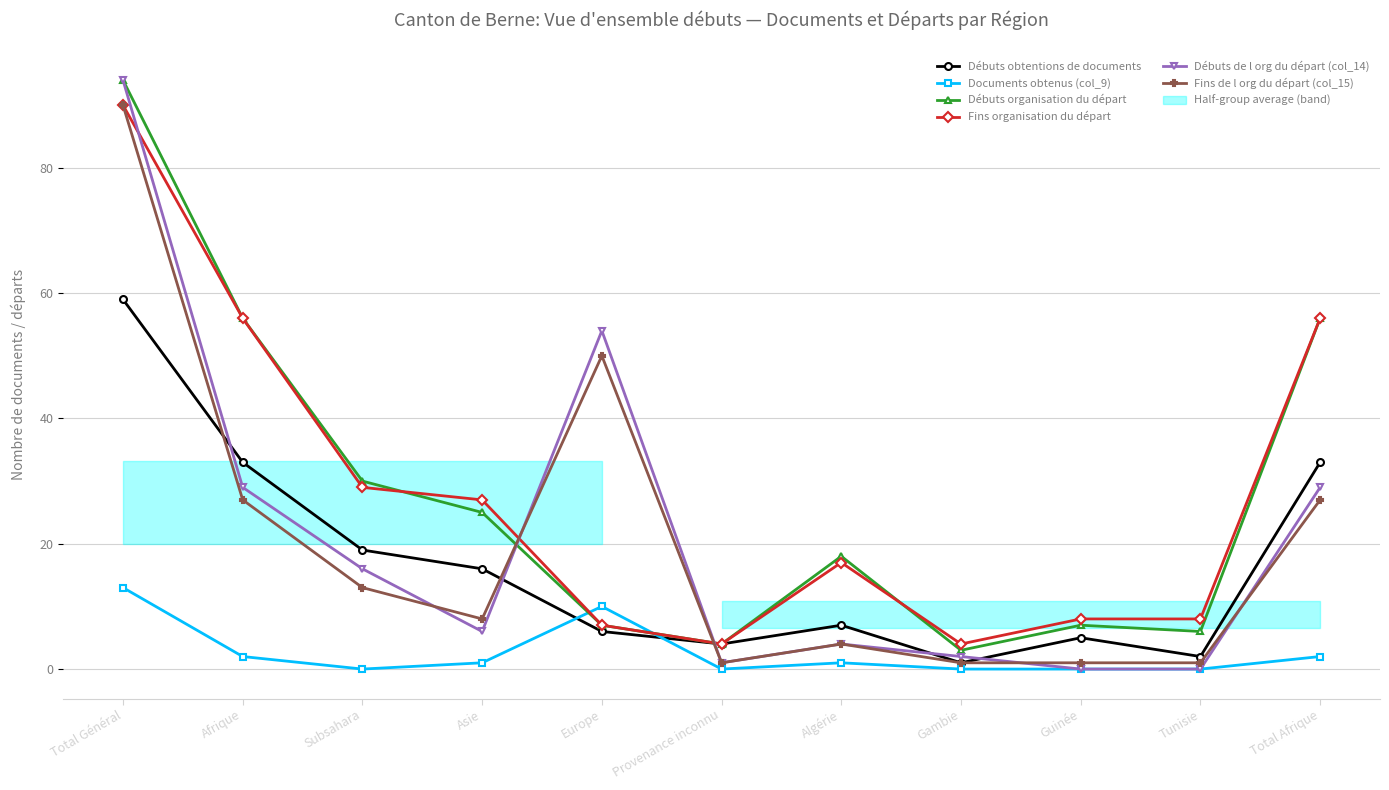

What is the approximate value of Documents obtenus (col_9) at Afrique?

2